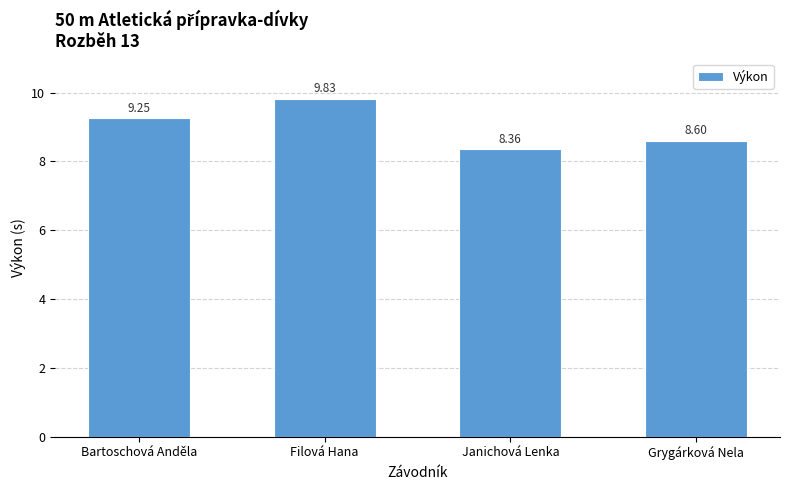

How many data points are less than 9?

2